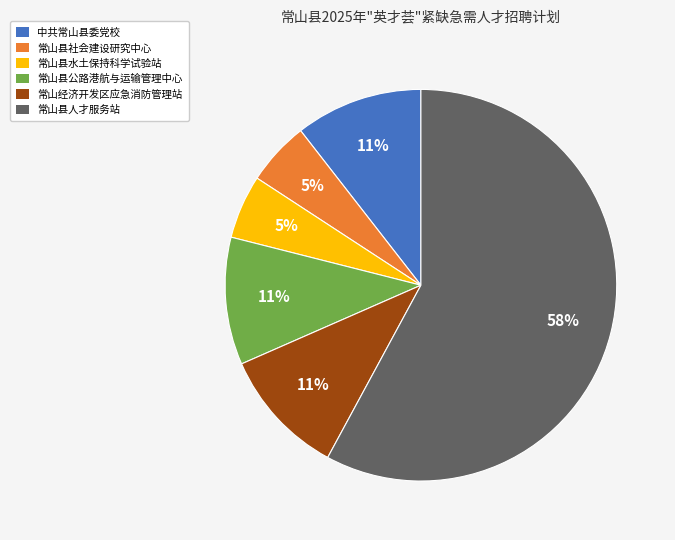

Does any single category account for the majority?

Yes